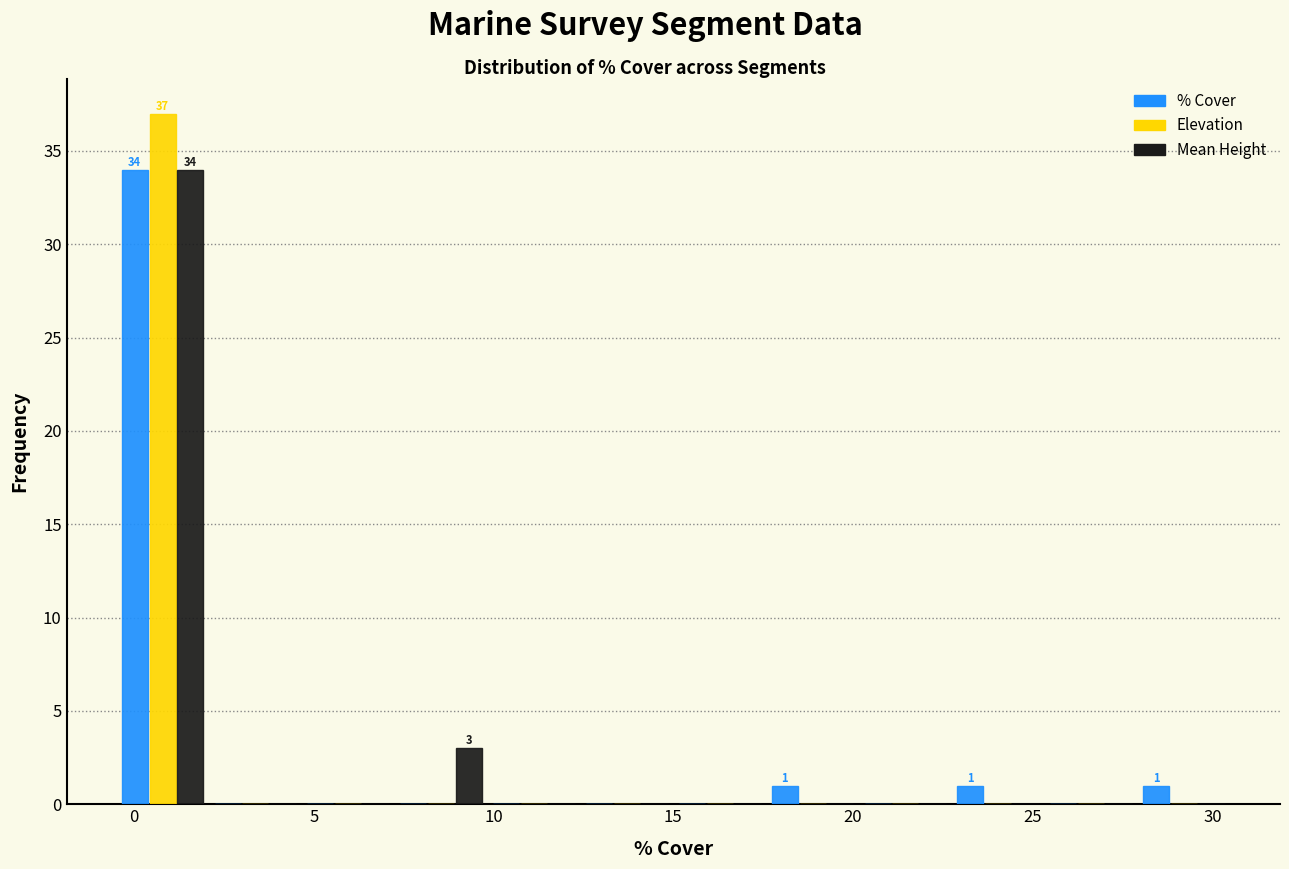

In the Elevation series, which range on the x-axis has the tallest bar?

-0.5 to 2.0